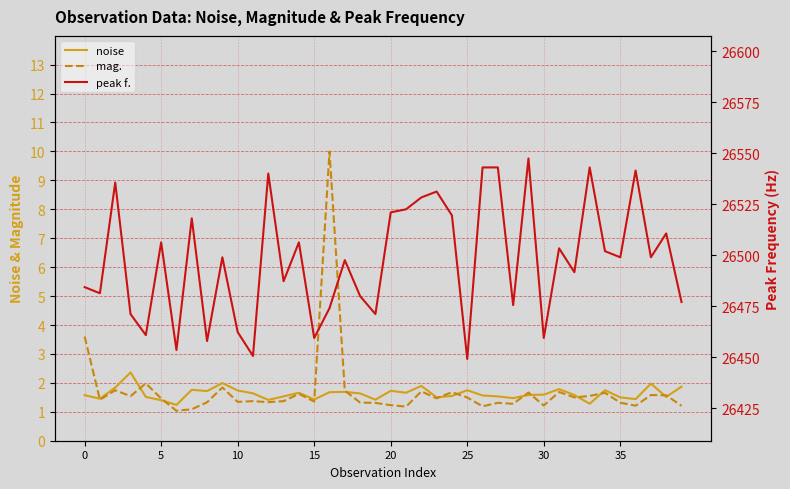

What is the spread (max minus min) of values at 10?

26533.9